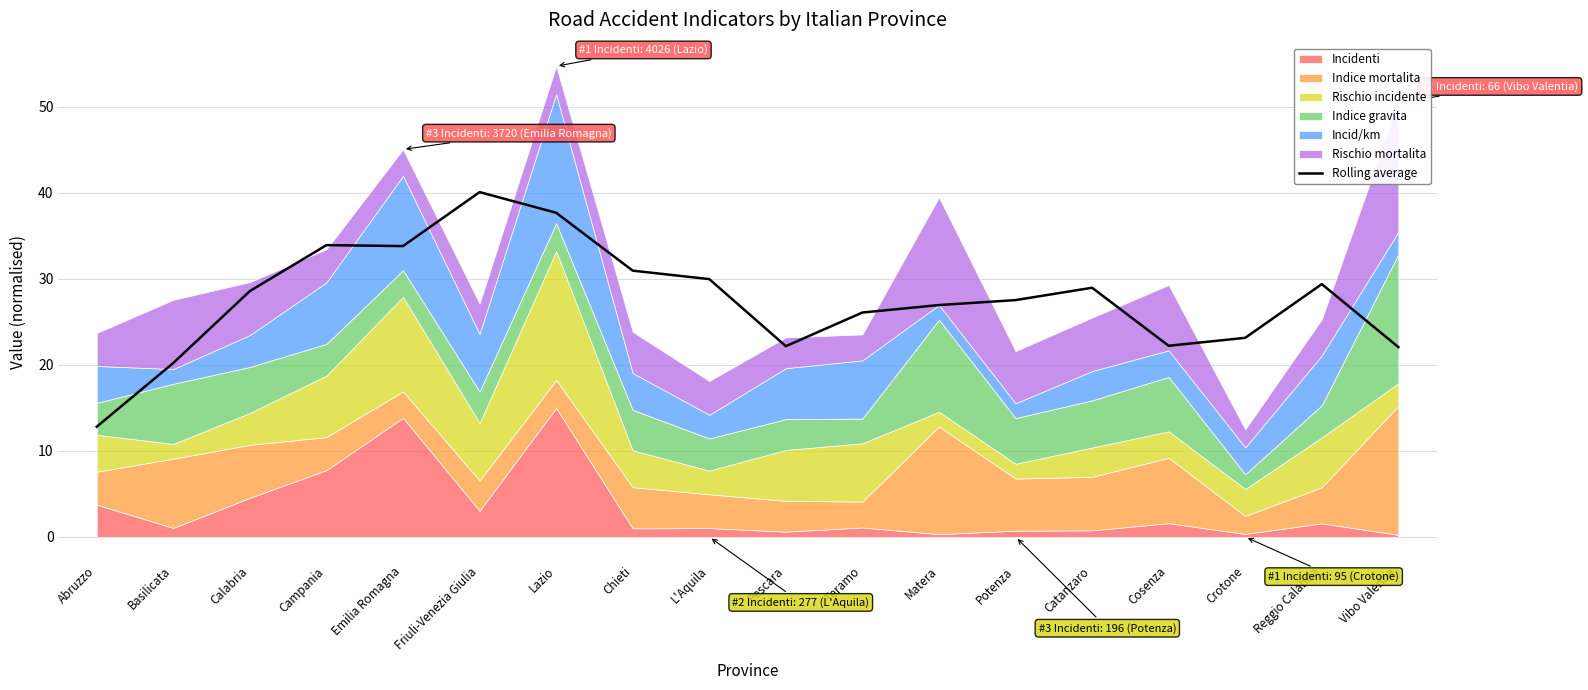

What is the smallest value displayed?

12.8